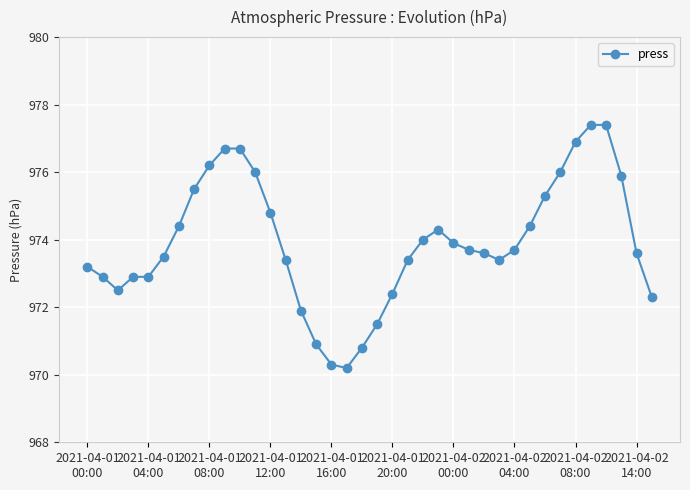

What is the smallest value displayed?

970.2